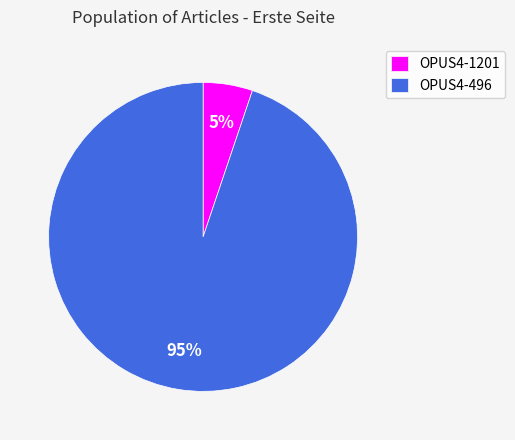

Which slice is the smallest?

OPUS4-1201